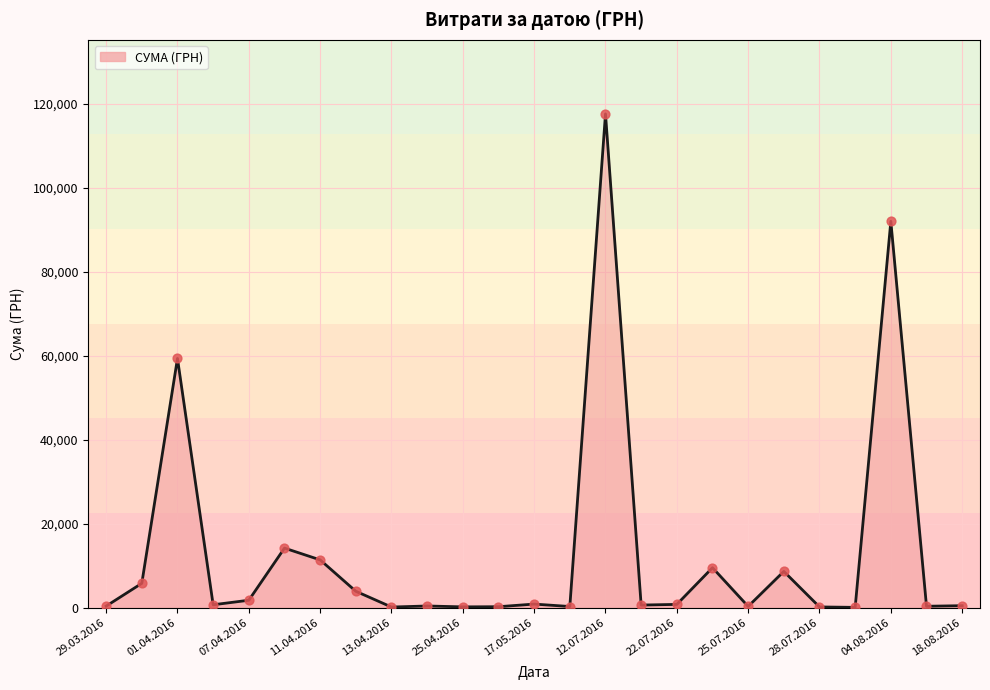

What is the difference between the maximum and minimum values?

117471.0